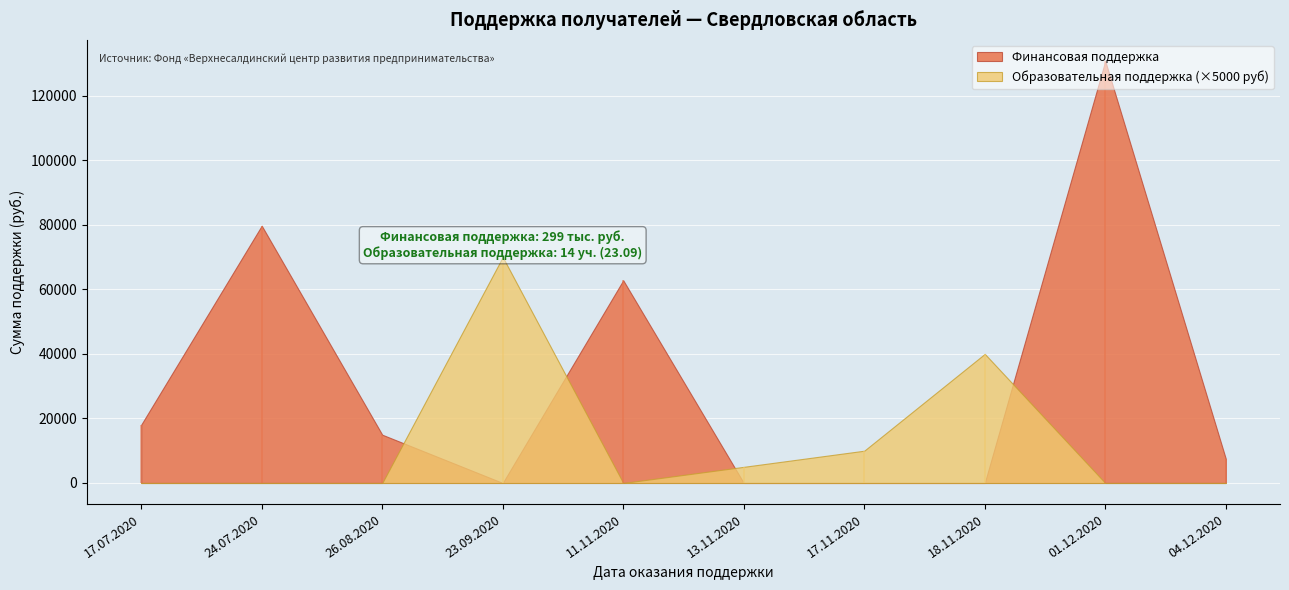

Is the value of Финансовая поддержка at 23.09.2020 greater than the value of Образовательная поддержка at 18.11.2020?

No